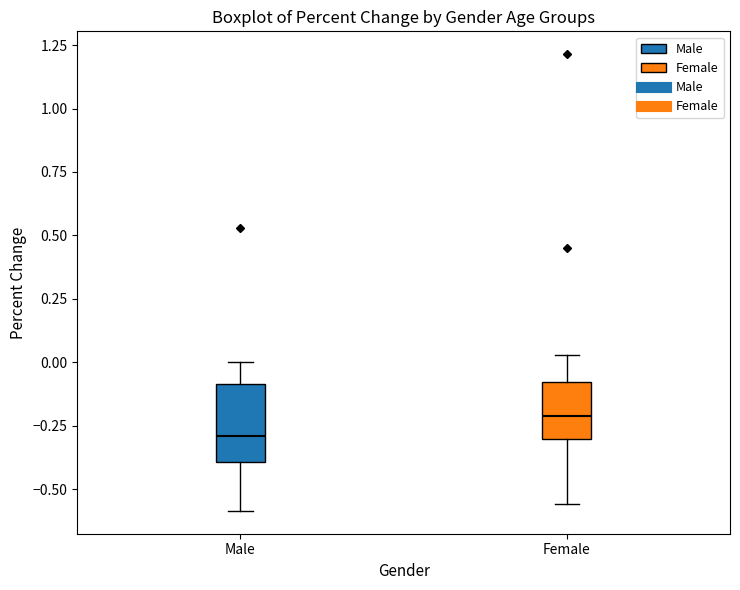

Which box has the highest median line?

Female